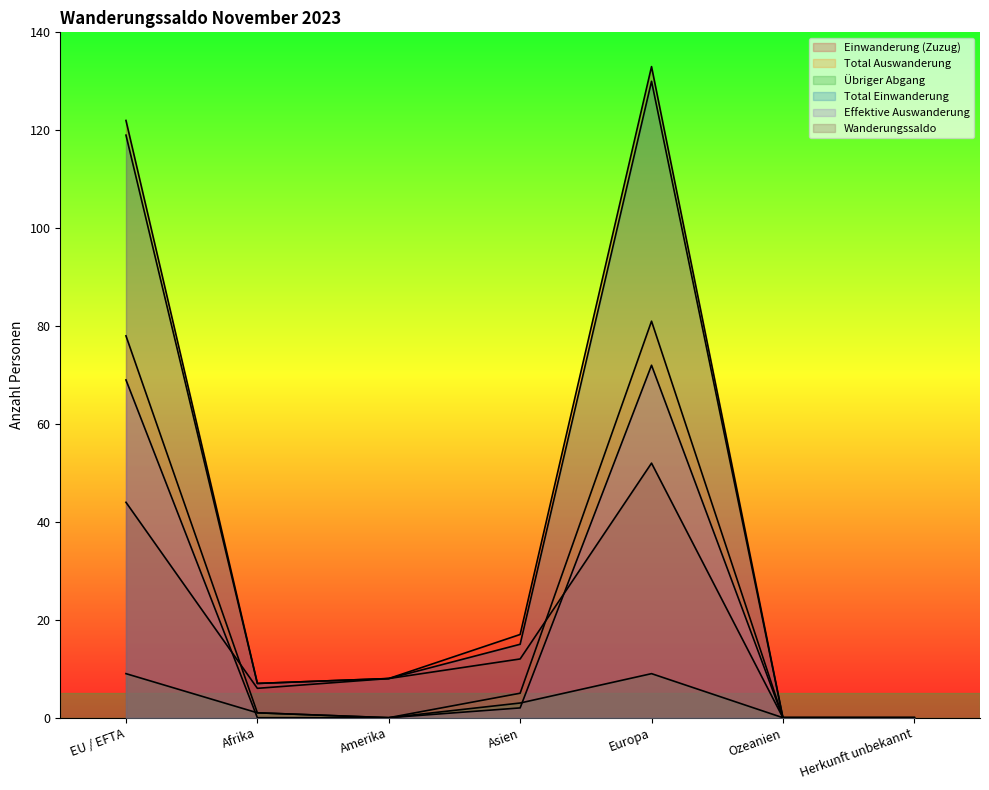

At which category does the chart reach its peak across all series?

Europa